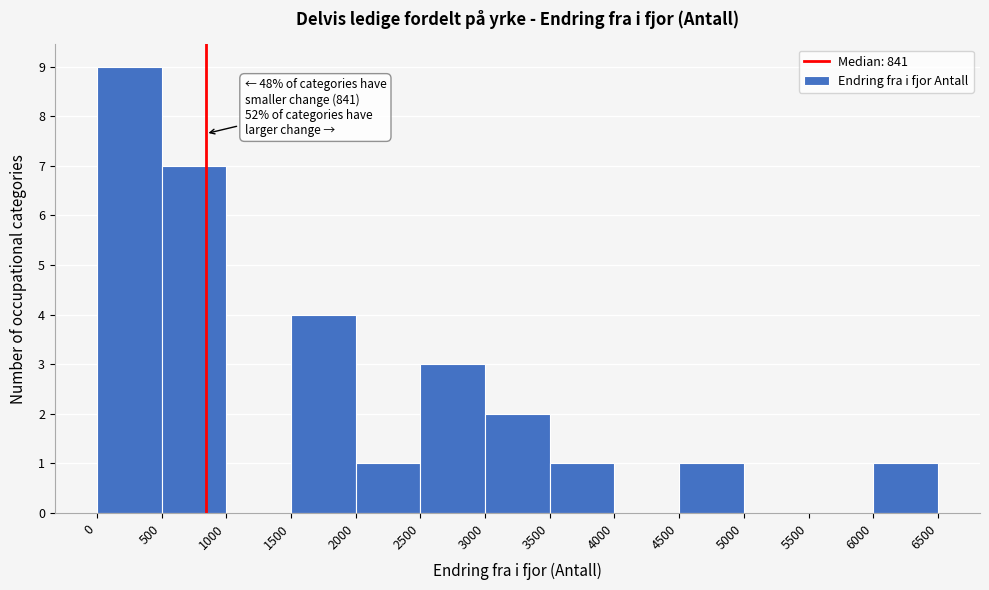

Over which range of the x-axis is the bar tallest?

0 to 500